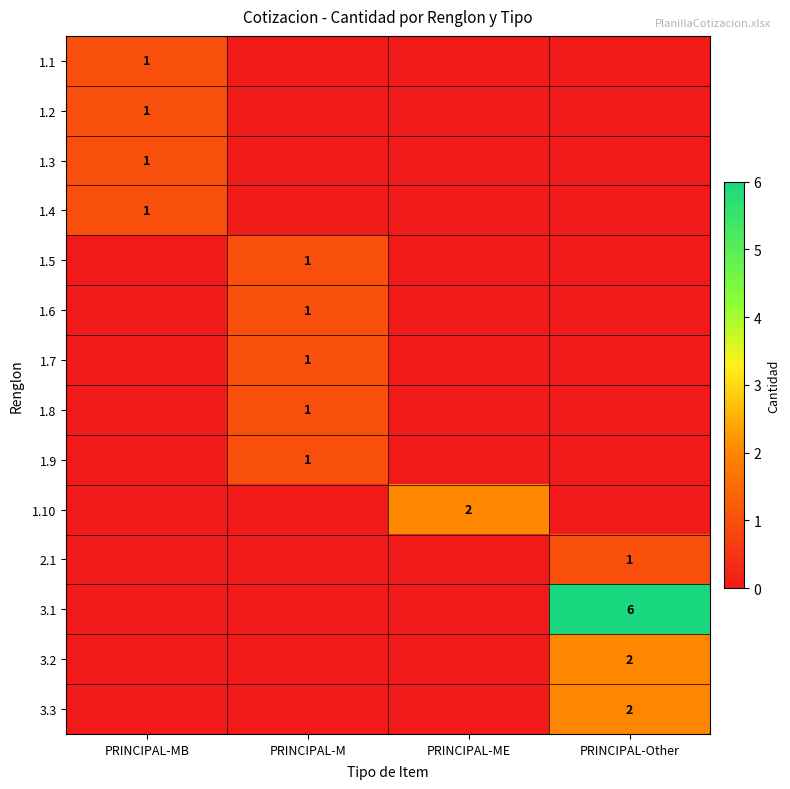

What is the total value across all series at PRINCIPAL-M?

5